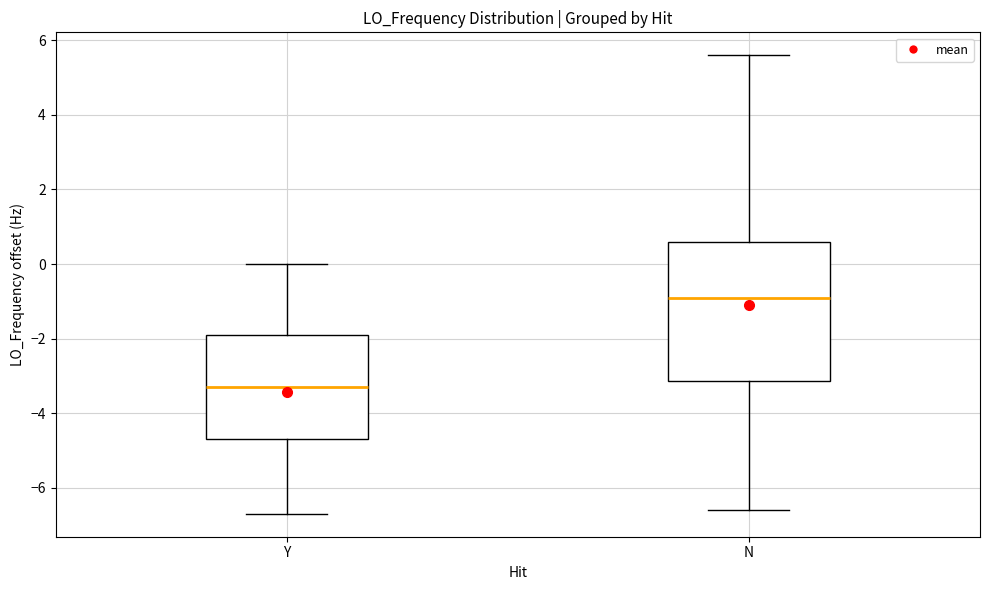

Reading left to right, read every box against the y-axis: the position of its median line, the range the box covers, and the ends of its whiskers. The values are not printed on the chart, so give them approximately, as read against the axis.

Y: median -3.4, box -4.6 to -1.8, whiskers -6.6 to 0.0
N: median -0.8, box -3.2 to 0.6, whiskers -6.6 to 5.6